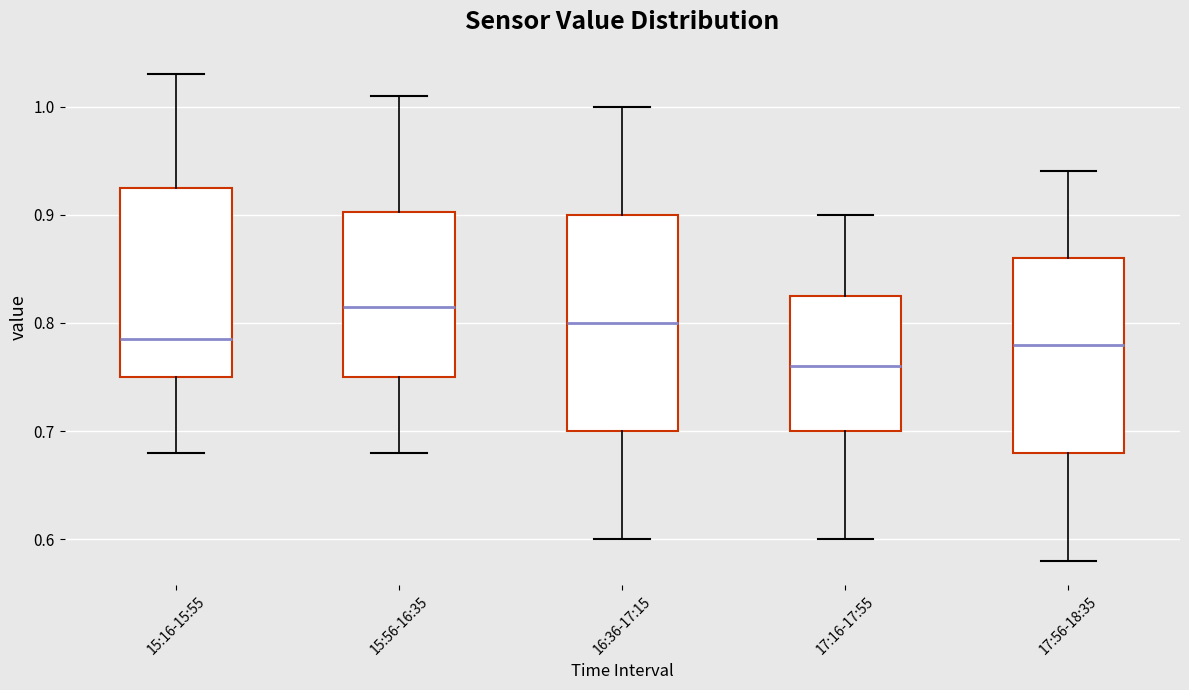

Reading left to right, transcribe this box plot: for each box, give where its median line is, the range the box spans, and where its two whiskers end, as read against the y-axis. The values are not printed on the chart, so give them approximately, as read against the axis.

15:16-15:55: median 0.79, box 0.75 to 0.93, whiskers 0.68 to 1.03
15:56-16:35: median 0.82, box 0.75 to 0.90, whiskers 0.68 to 1.01
16:36-17:15: median 0.80, box 0.70 to 0.90, whiskers 0.60 to 1.00
17:16-17:55: median 0.76, box 0.70 to 0.83, whiskers 0.60 to 0.90
17:56-18:35: median 0.78, box 0.68 to 0.86, whiskers 0.58 to 0.94